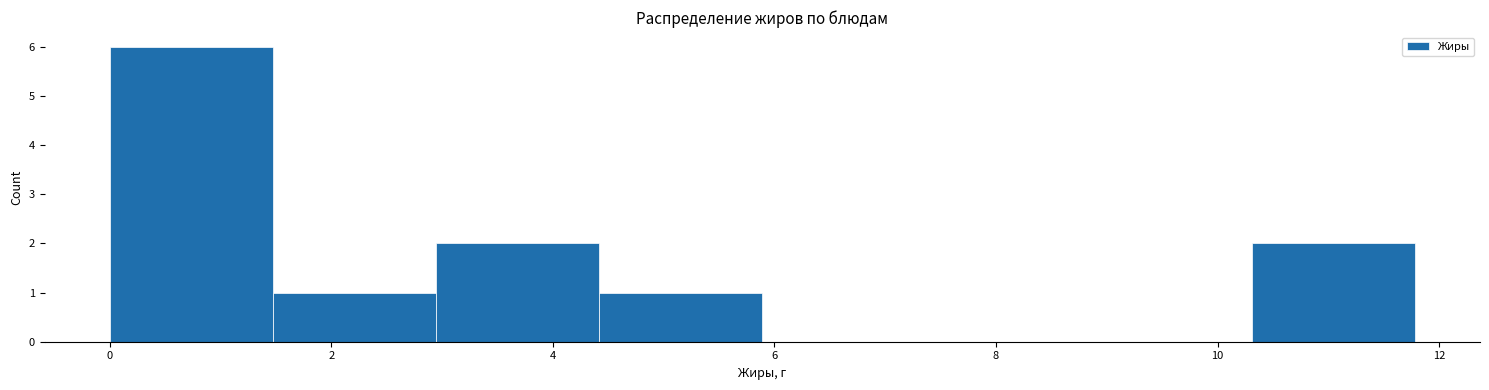

What is the height of the bar covering 4.4 to 5.8 on the x-axis? Neither the bar edges nor the heights are printed on the chart, so give them approximately, as read against the axes.

1